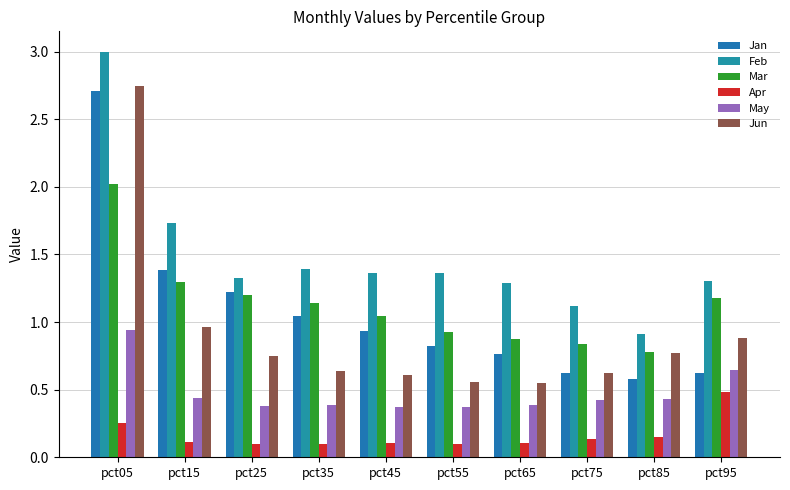

What is the average value of the Feb series?

1.5